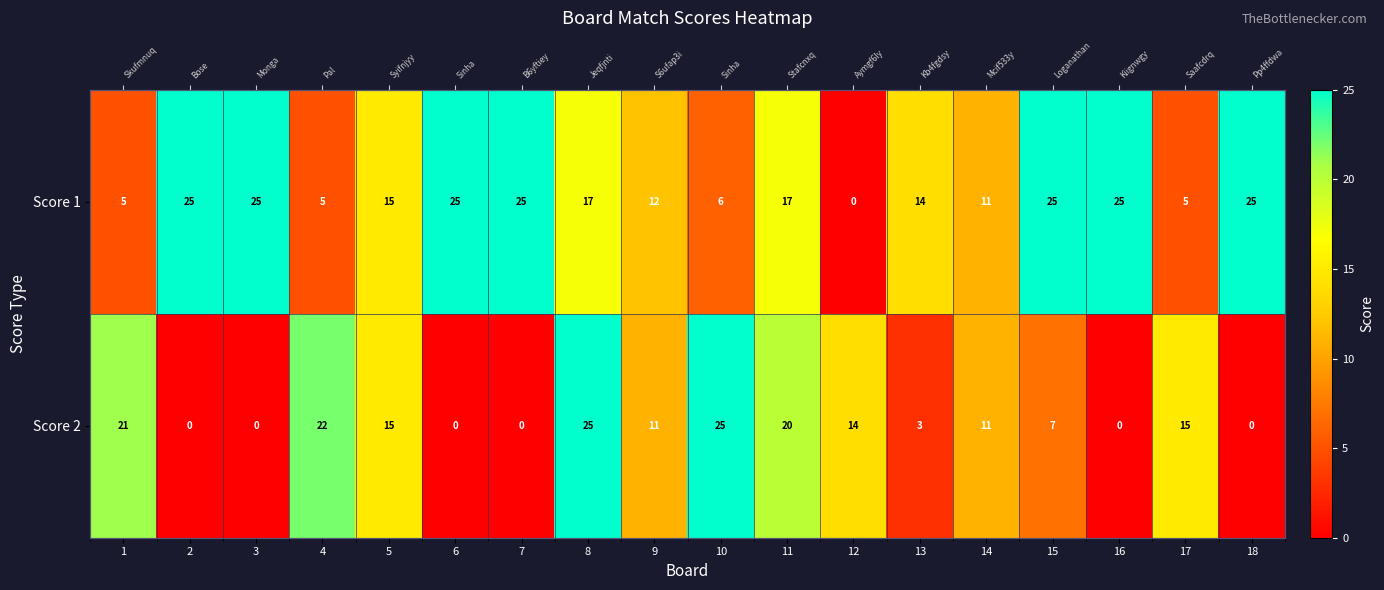

At which label is Score 2 closest to 12?

9